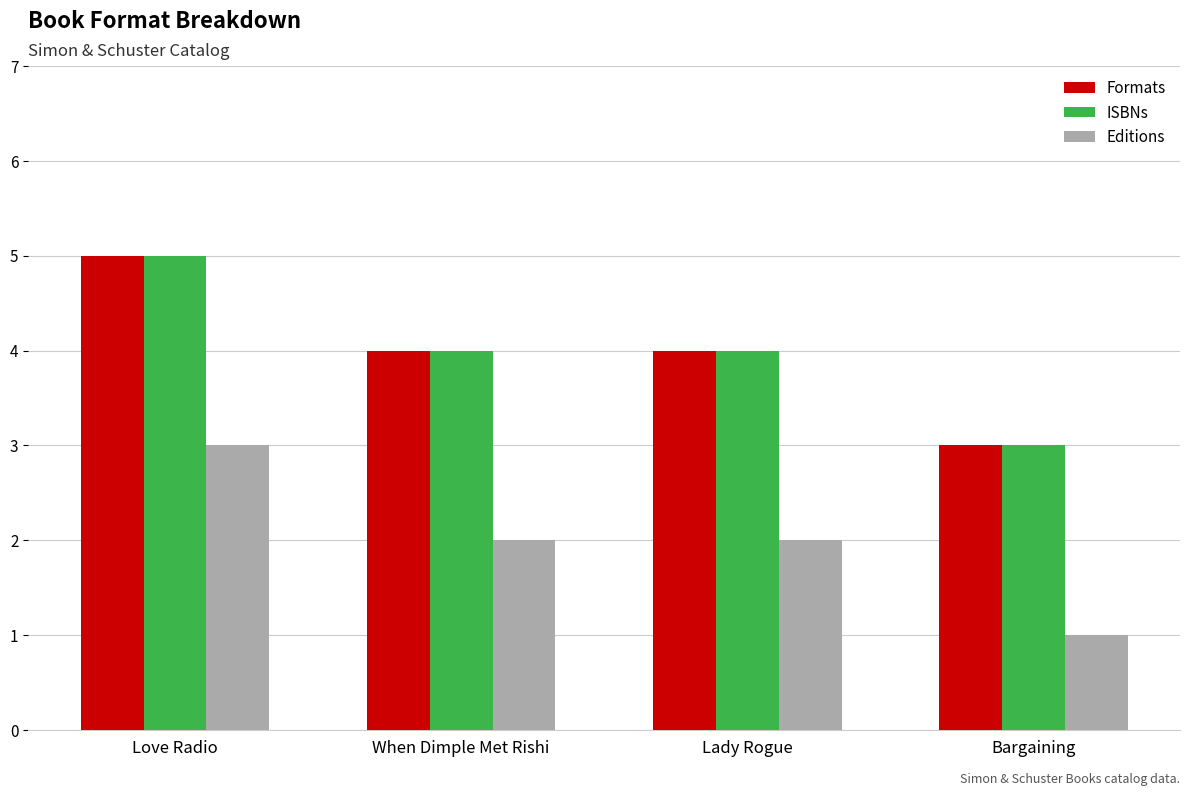

How many distinct data groups are displayed?

3